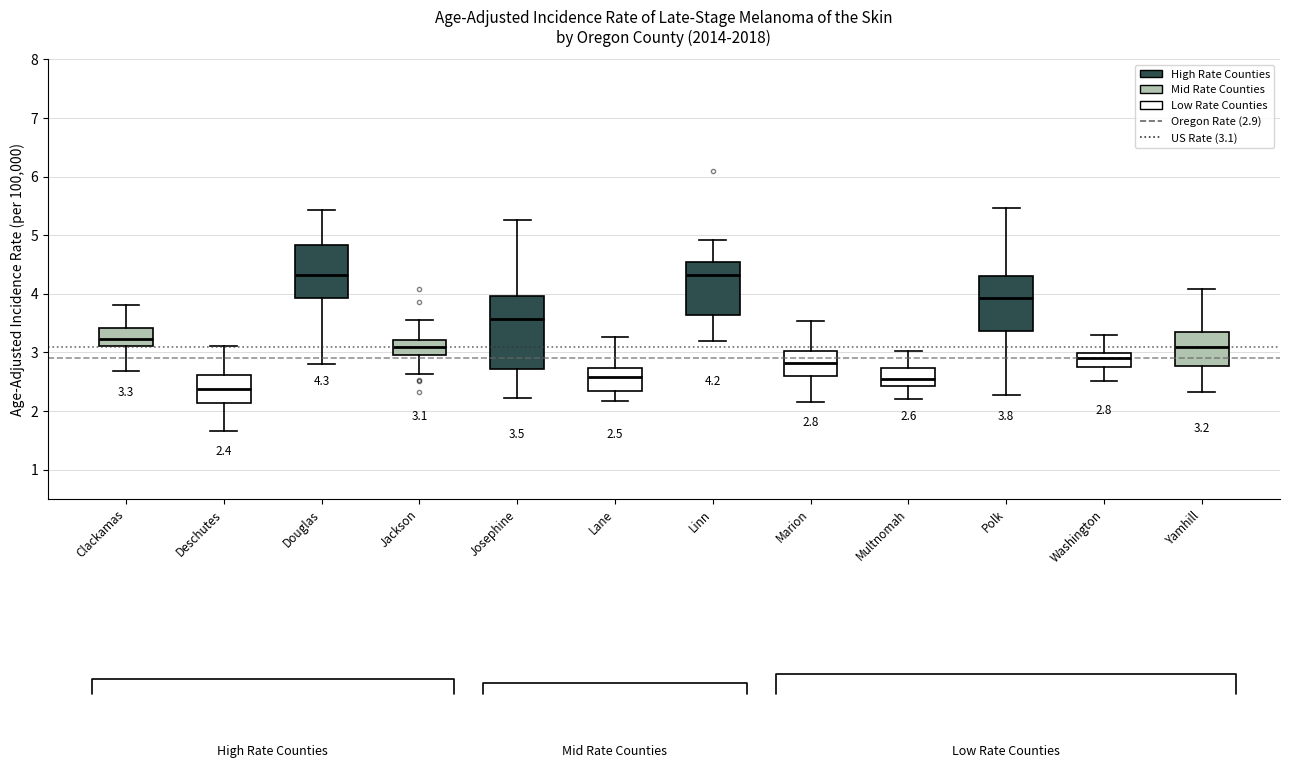

Which box has the lowest median line?

Deschutes